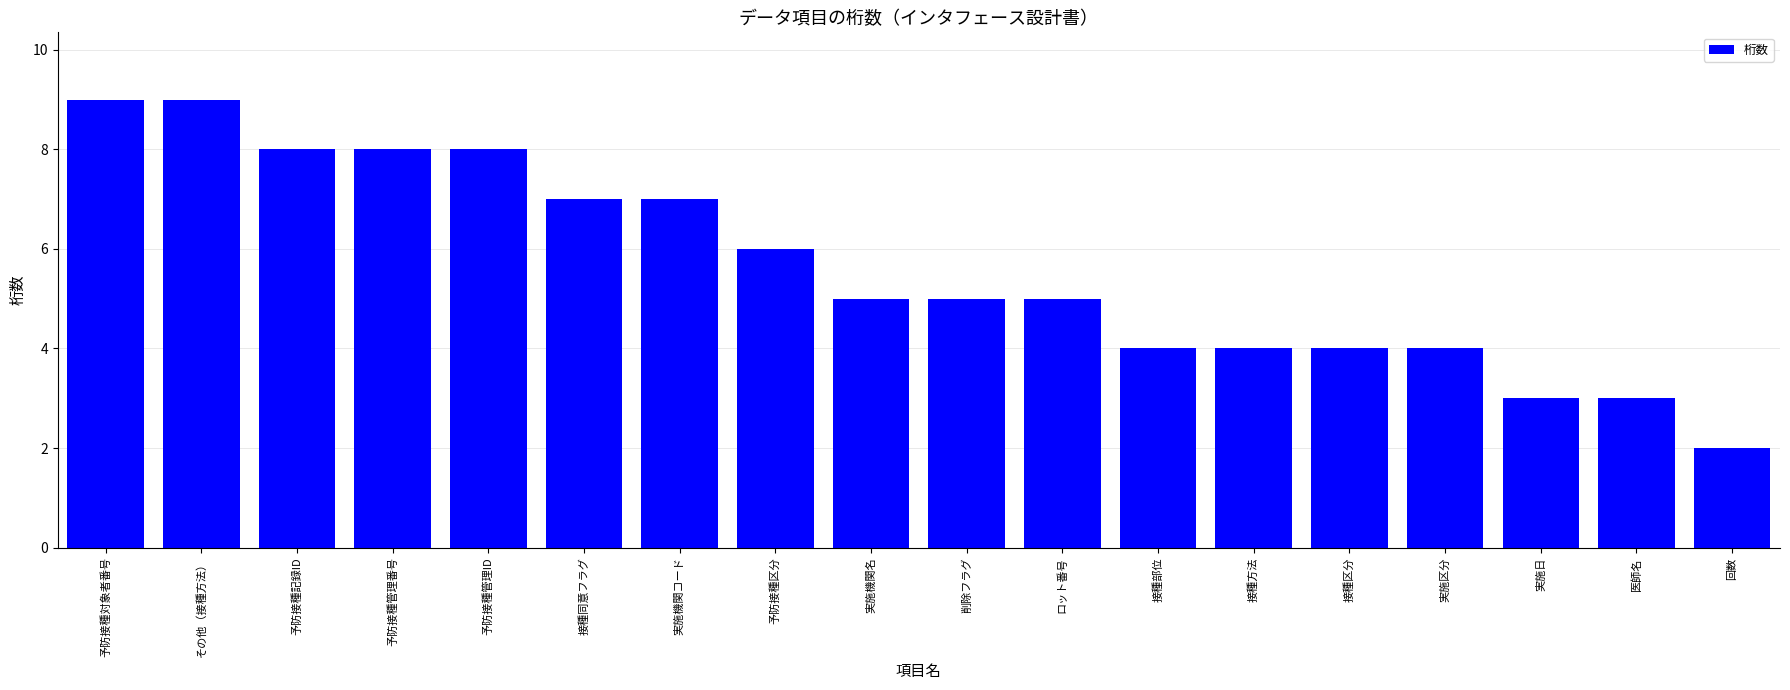

Reading left to right, transcribe all the data shown in this chart.

予防接種対象者番号=9	その他（接種方法）=9	予防接種記録ID=8	予防接種管理番号=8	予防接種管理ID=8	接種同意フラグ=7	実施機関コード=7	予防接種区分=6	実施機関名=5	削除フラグ=5	ロット番号=5	接種部位=4	接種方法=4	接種区分=4	実施区分=4	実施日=3	医師名=3	回数=2